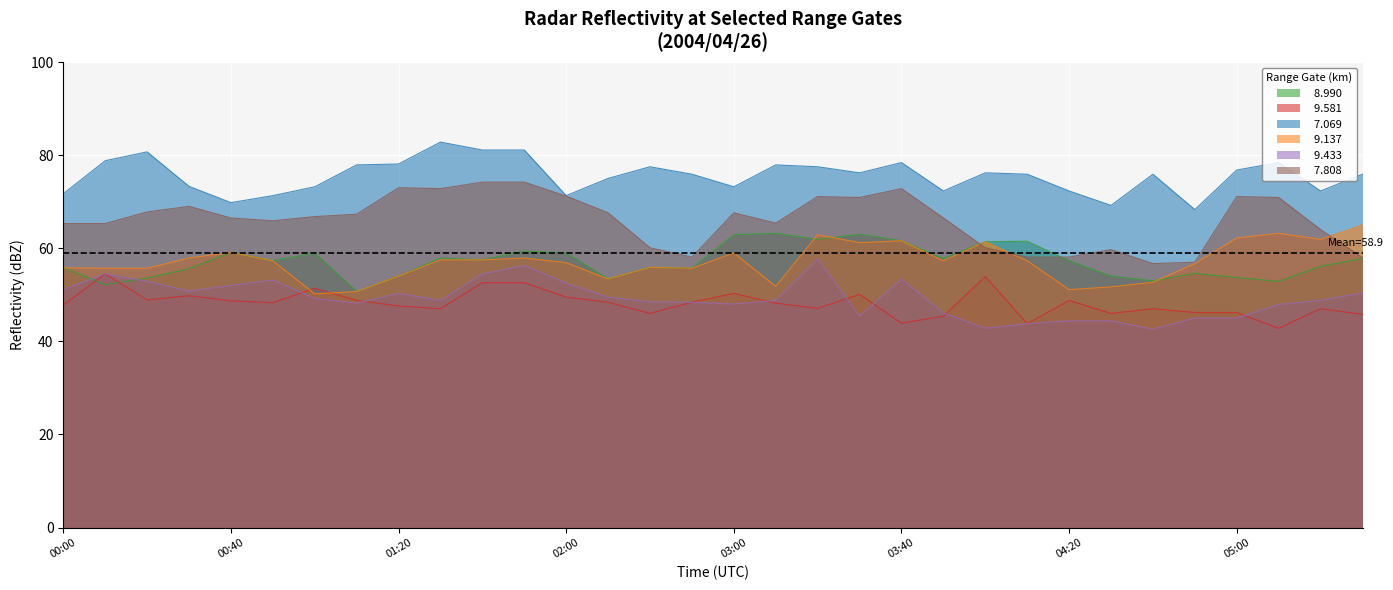

Does the chart display data point markers on the line(s)?

No